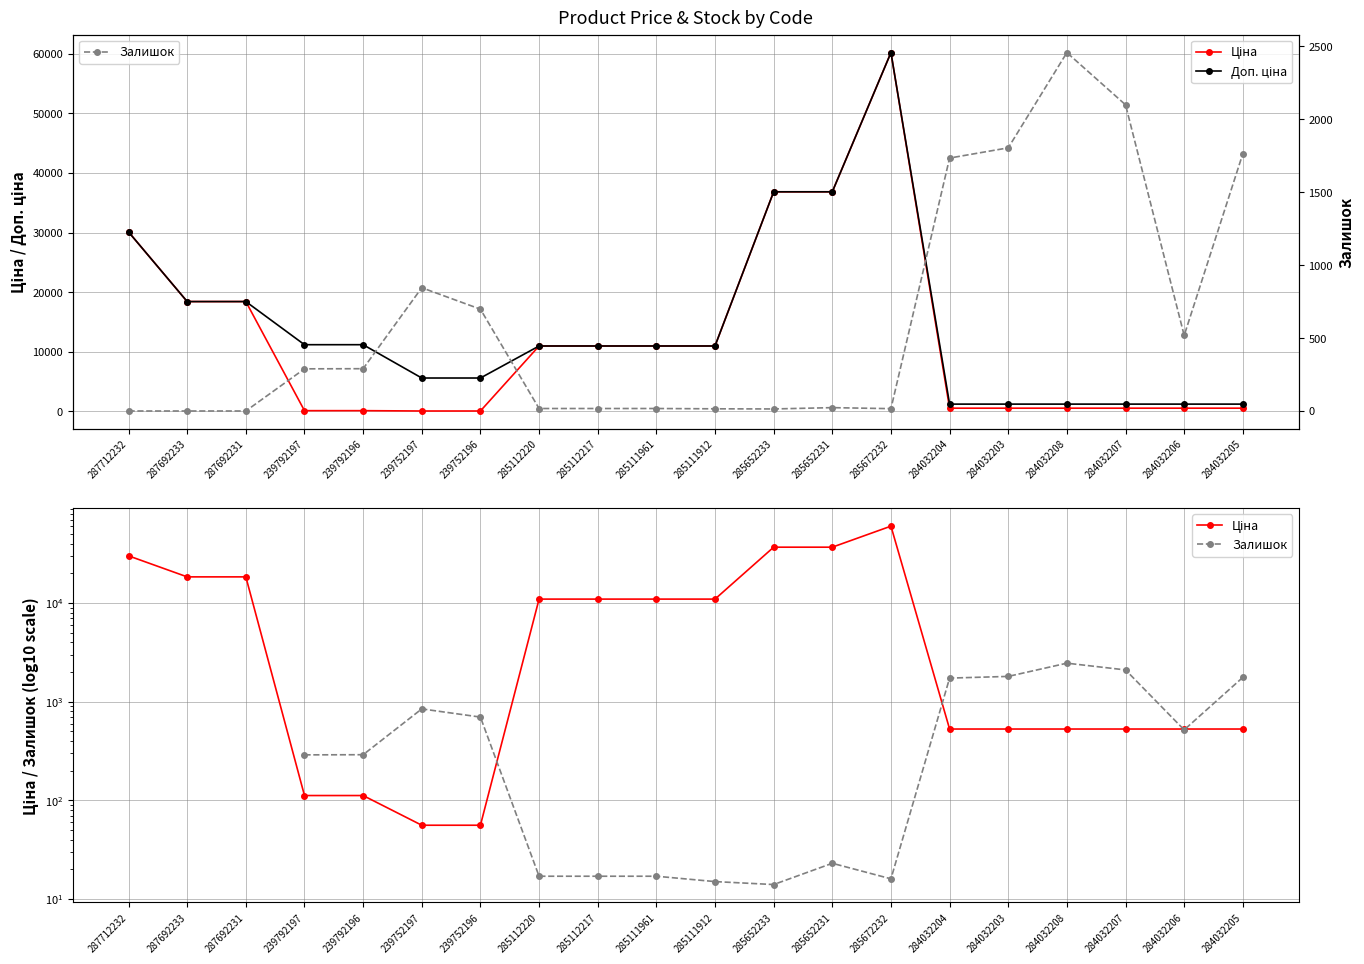

Reading left to right, transcribe all the data shown in this chart.

Ціна: 30102.8	18420.9	18420.9	111.8	111.8	55.9	55.9	10964.4	10964.4	10964.4	10964.4	36841.8	36841.8	60205.6	528.2	528.2	528.2	528.2	528.2	528.2
Доп. ціна: 30102.8	18420.9	18420.9	11182.0	11182.0	5591.0	5591.0	10964.4	10964.4	10964.4	10964.4	36841.8	36841.8	60205.6	1210.7	1210.7	1210.7	1210.7	1210.7	1210.7
Залишок: 0.0	0.0	0.0	289.0	290.0	845.0	698.0	17.0	17.0	17.0	15.0	14.0	23.0	16.0	1734.0	1804.0	2457.0	2099.0	518.0	1764.0